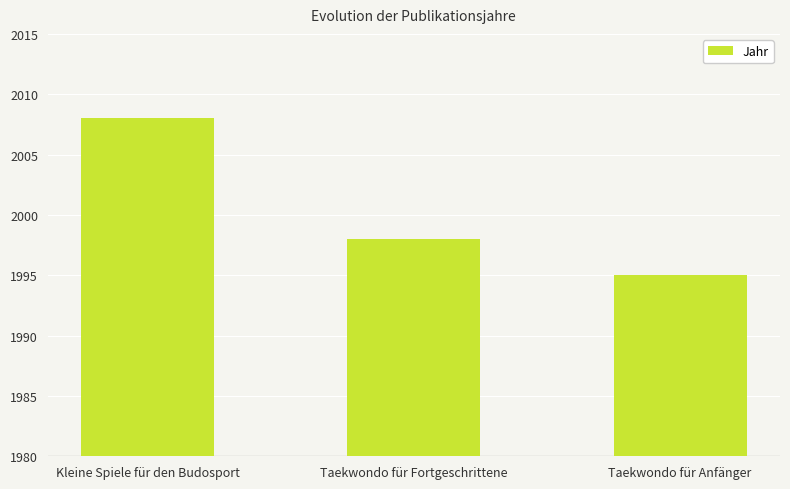

What is the sum of the values at Taekwondo für Fortgeschrittene and Kleine Spiele für den Budosport?

4006